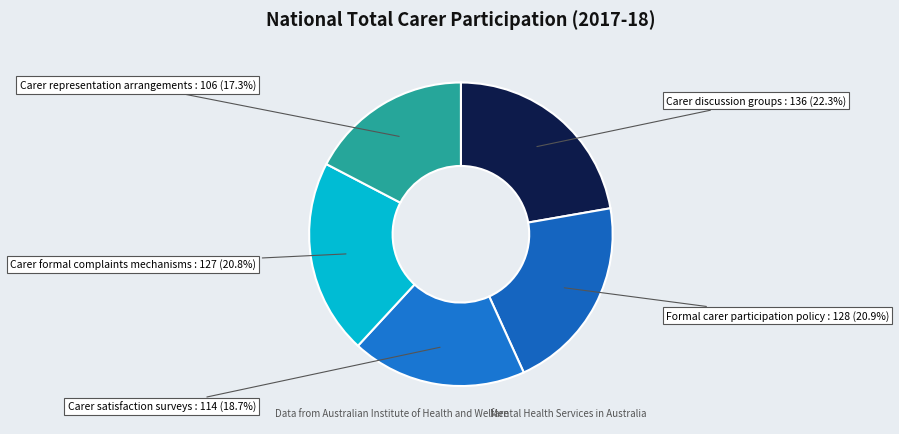

What is the largest slice in the pie chart?

Carer discussion groups